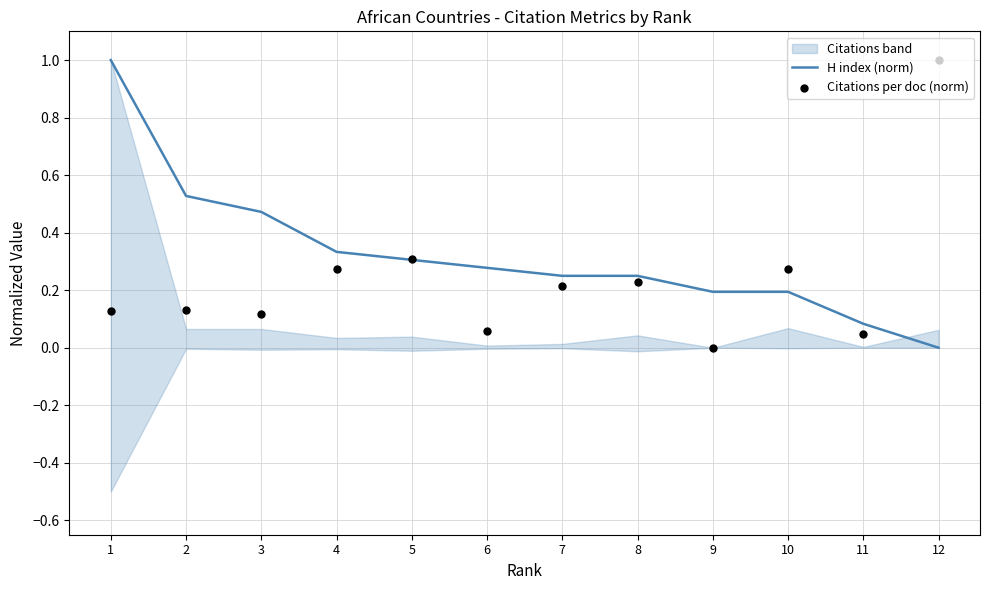

Is the value of H index (norm) at 10 greater than the value of Citations per doc (norm) at 10?

No